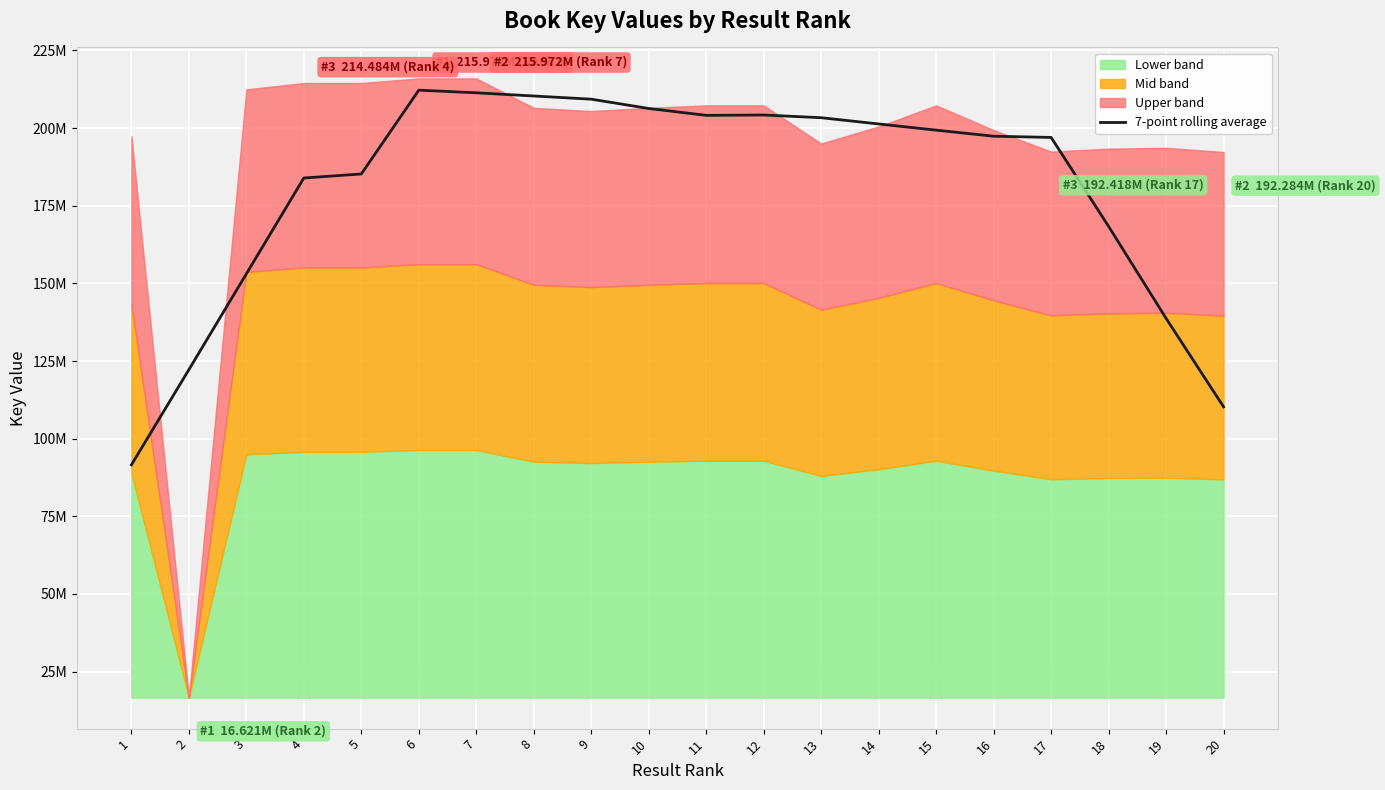

What is the value of the 17th point from the left?

196972478.6